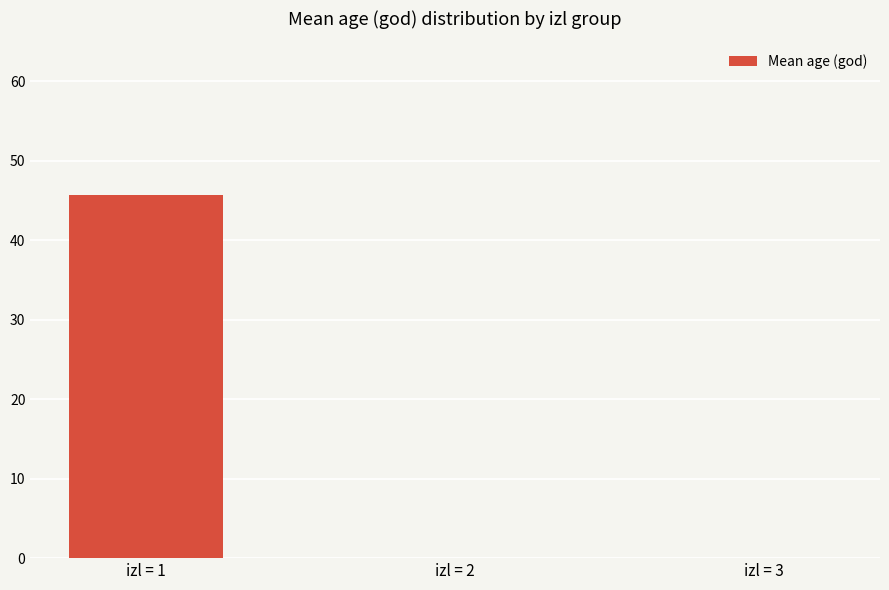

Which label corresponds to the largest value in the chart?

izl = 1